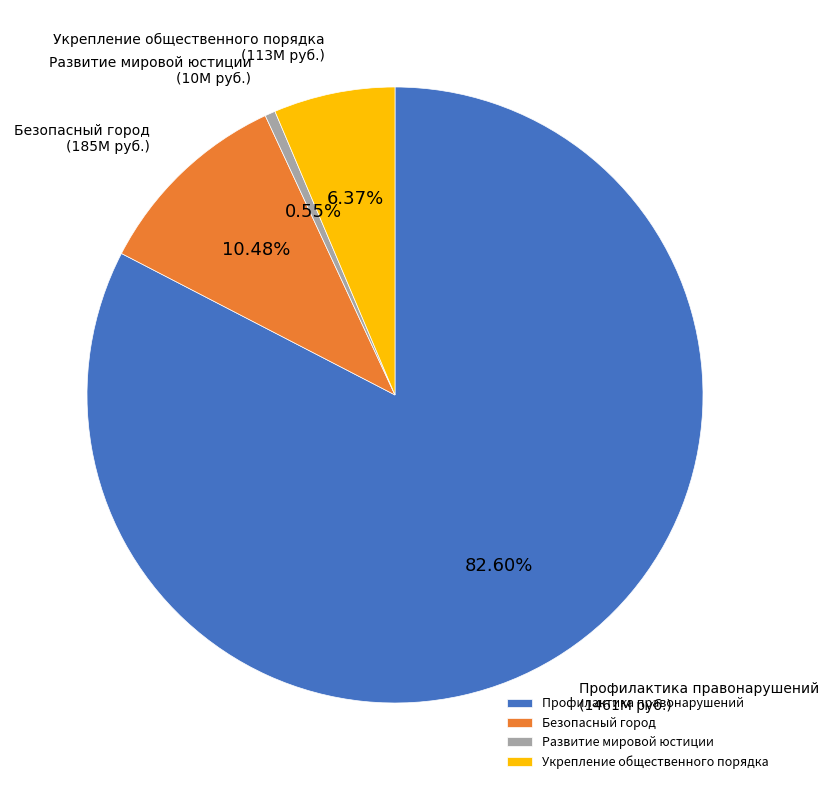

How many segments does this pie chart have?

4